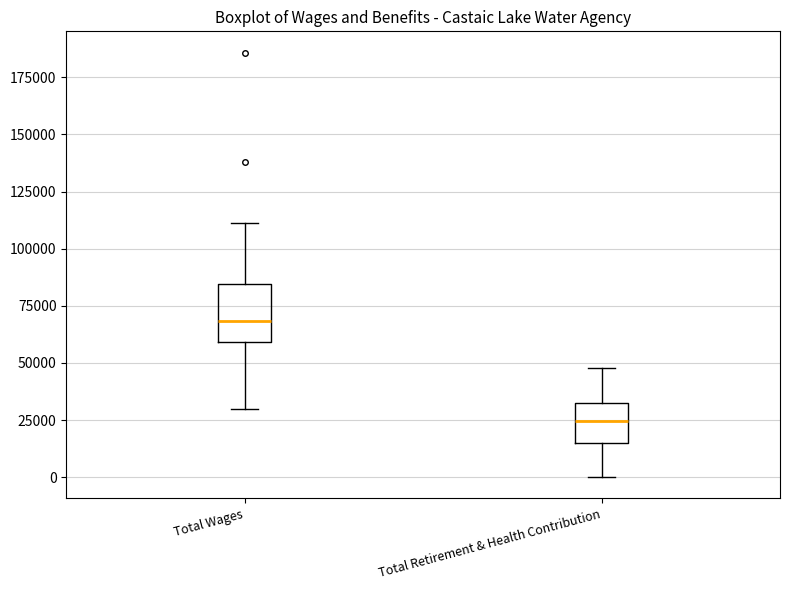

Reading left to right, transcribe this box plot: for each box, give where its median line is, the range the box spans, and where its two whiskers end, as read against the y-axis. The values are not printed on the chart, so give them approximately, as read against the axis.

Total Wages: median 70000, box 60000 to 85000, whiskers 30000 to 110000
Total Retirement & Health Contribution: median 25000, box 15000 to 30000, whiskers 0 to 50000